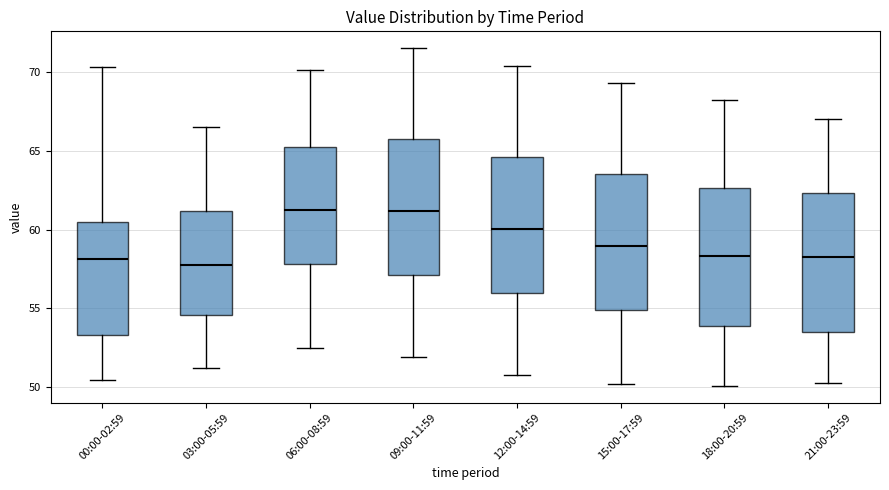

Where is the upper edge of the box for 03:00-05:59 on the y-axis? The values are not printed on the chart, so give them approximately, as read against the axis.

61.0